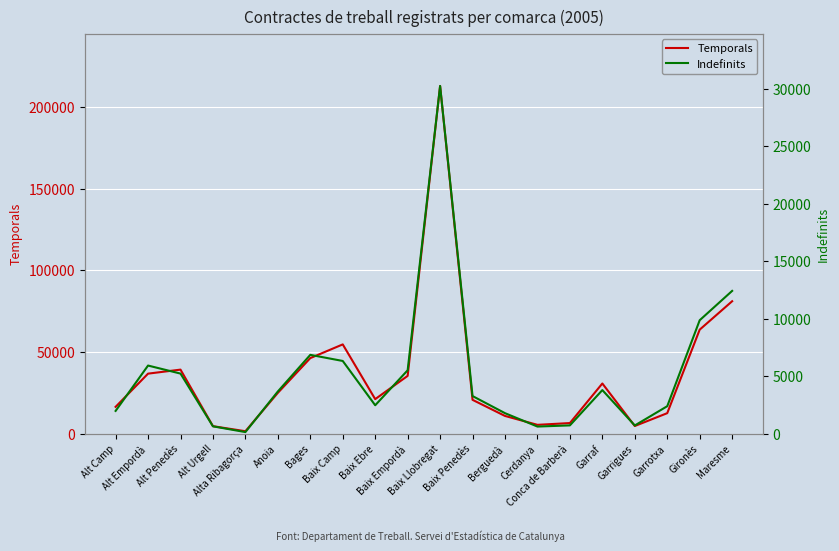

True or false: Temporals has a value of 24528 at Bages.

False